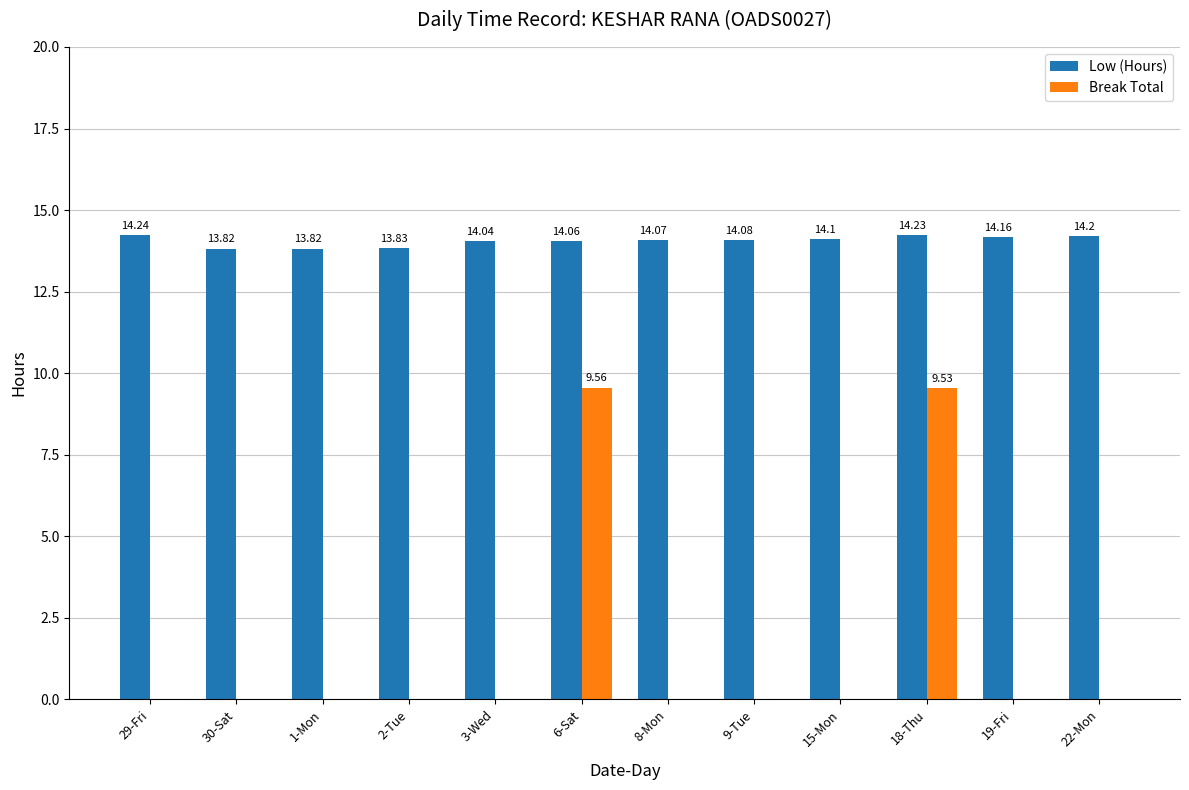

How many data points in Low (Hours) are above 14?

9